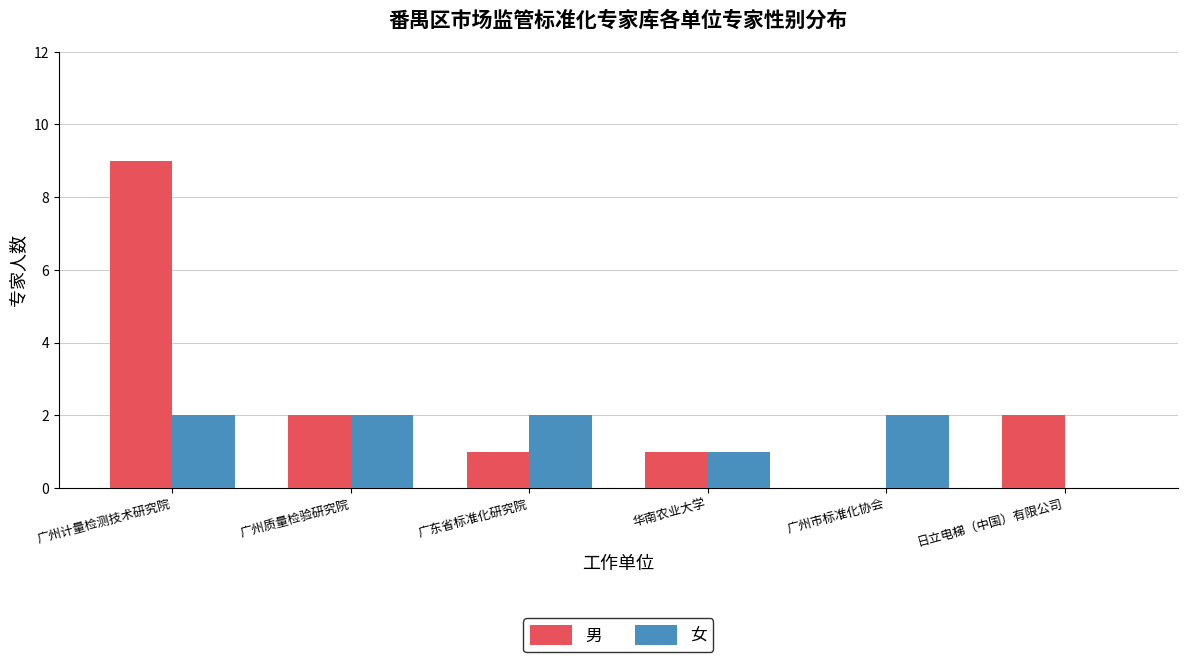

What is the greatest value displayed?

9